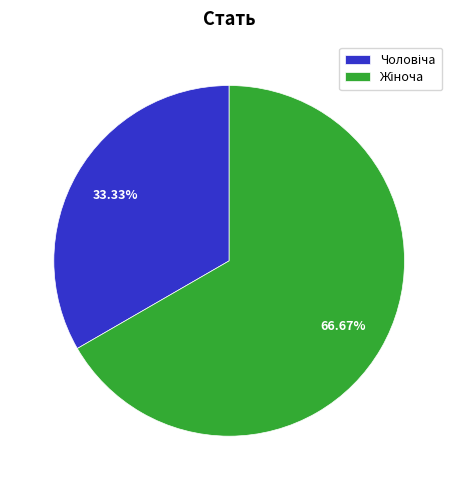

To the nearest percent, what is the difference between the largest and smallest slice percentages?

33%